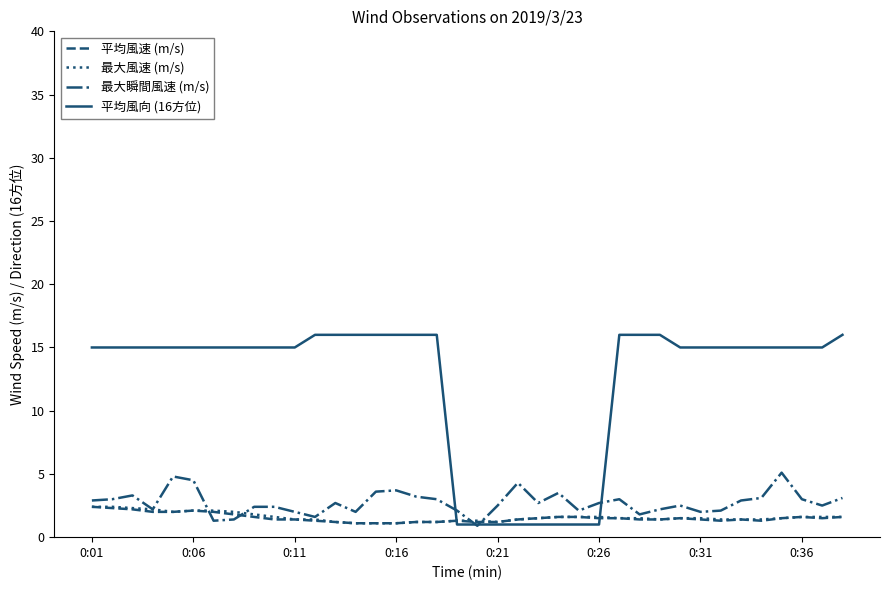

What is the maximum value for 最大瞬間風速 (m/s)?

5.1